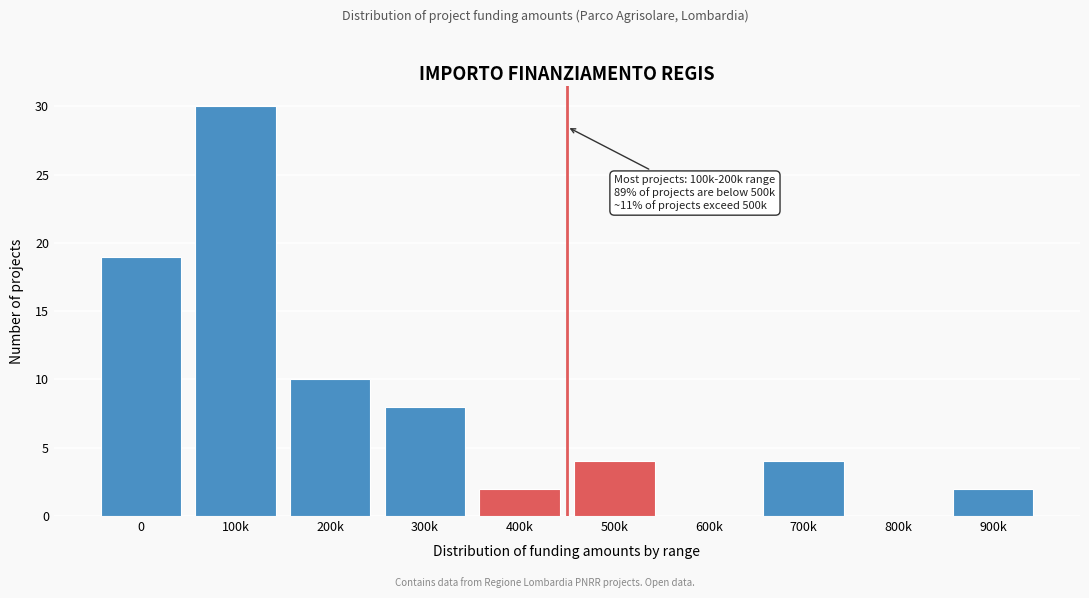

Reading right to left, list all the values displayed in this chart.

900k=2	800k=0	700k=4	600k=0	500k=4	400k=2	300k=8	200k=10	100k=30	0=19